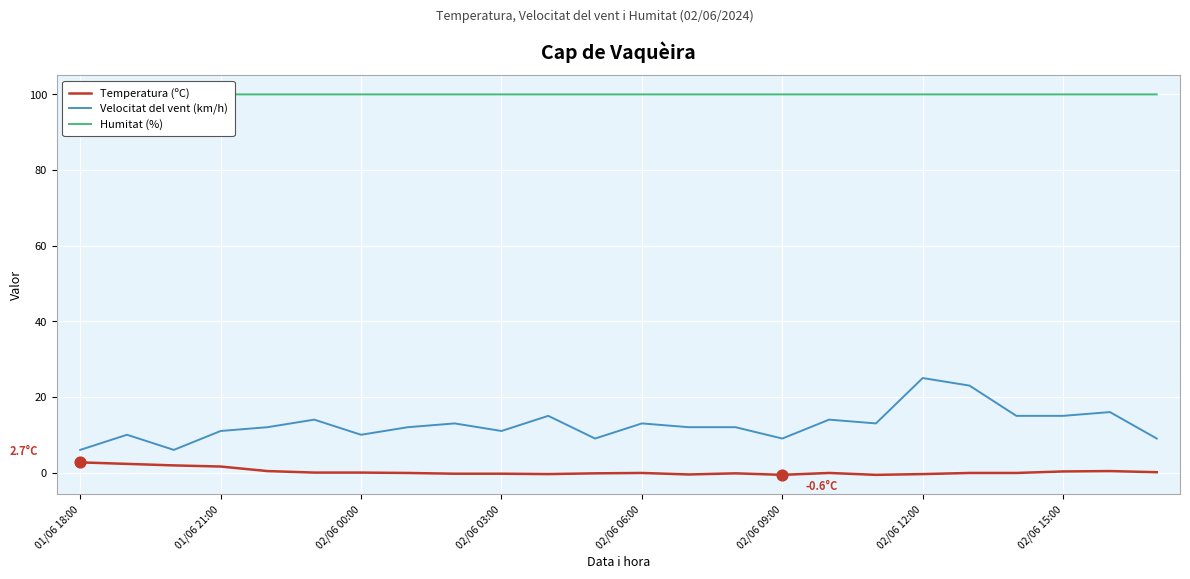

Which series reaches the maximum Y coordinate?

Humitat (%)